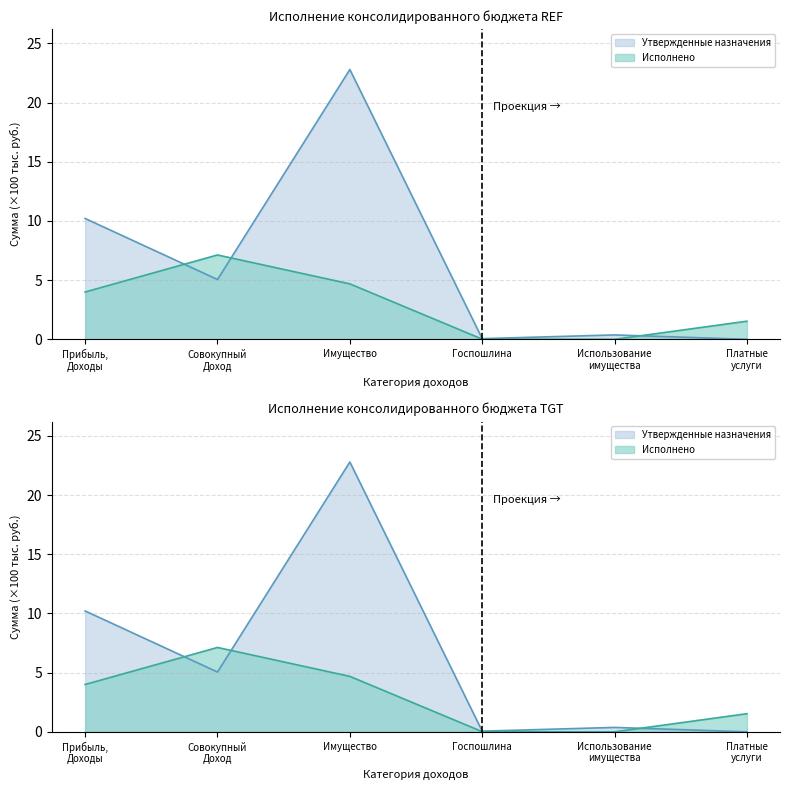

How many lines are shown in the chart?

2